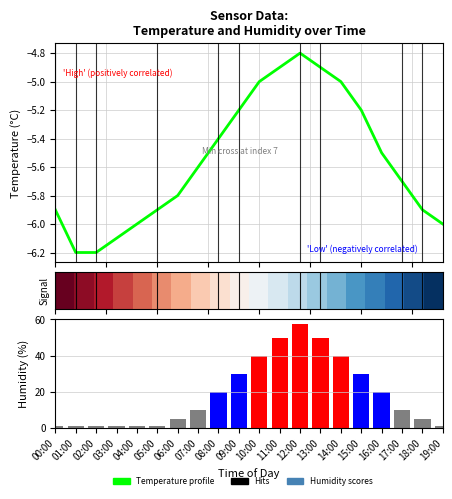

Rank the series by their maximum value, from lowest to highest.

temperature, humidity